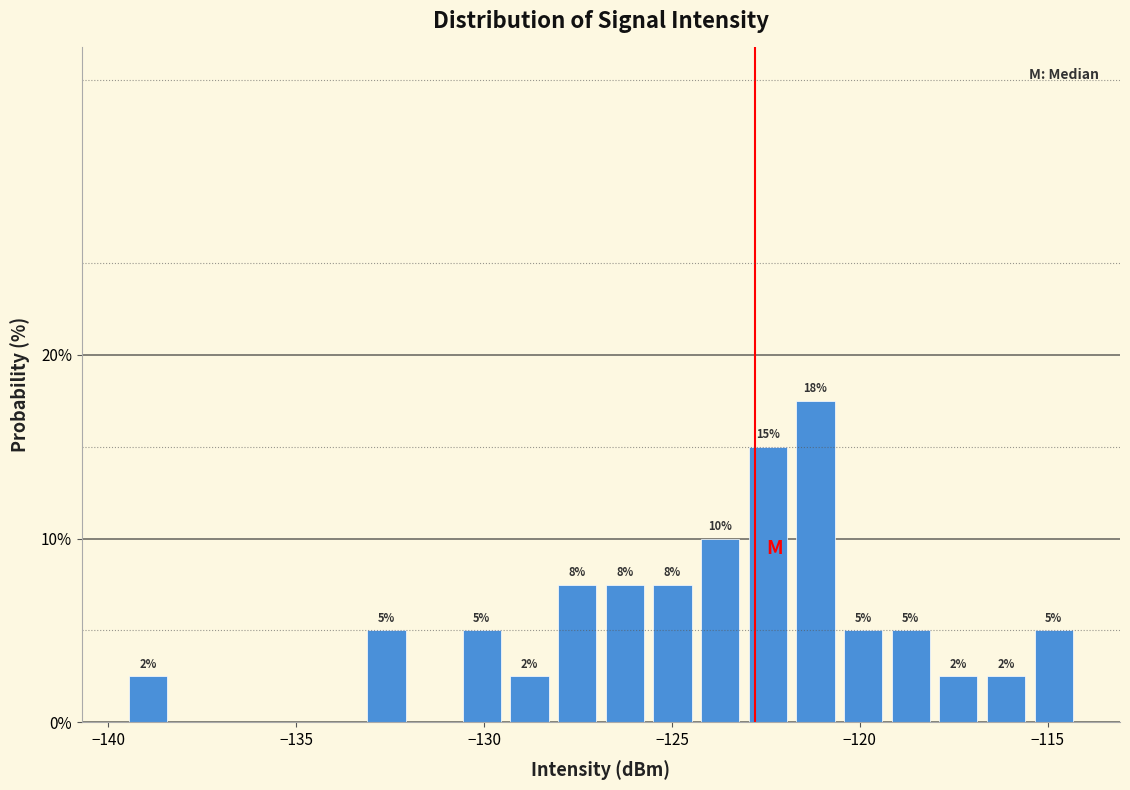

Read against the x-axis, roughly where is the centre of the tallest bar?

-121.0